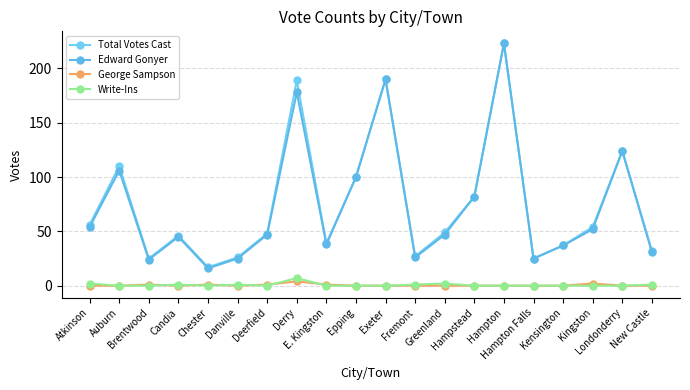

How many lines are shown in the chart?

4